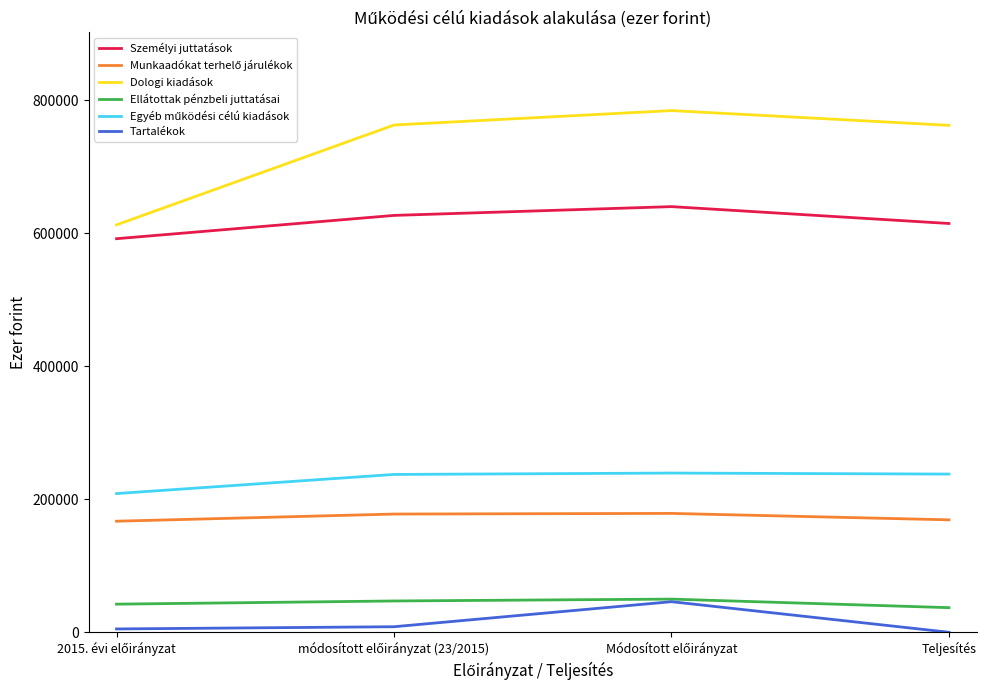

Which series has the widest spread of values?

Dologi kiadások